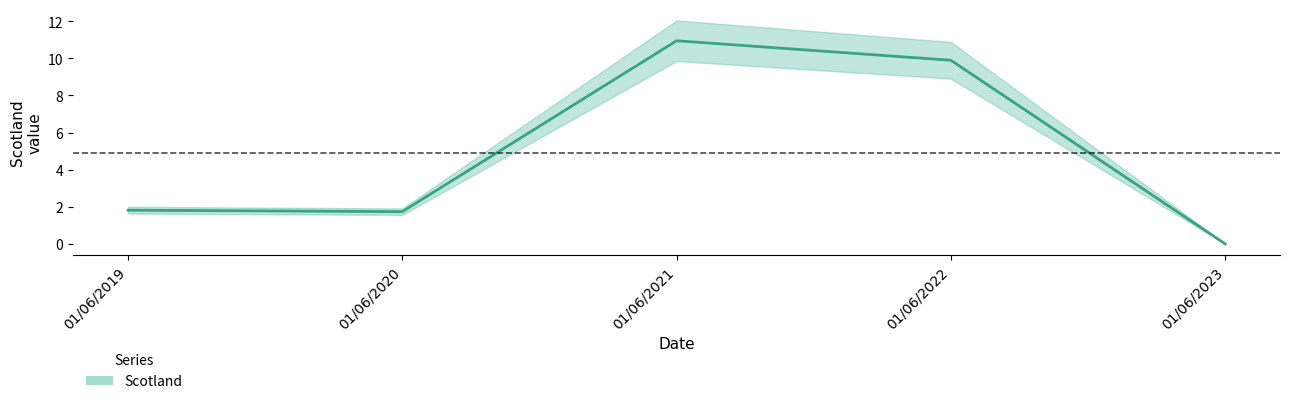

Rank the categories by value from lowest to highest.

01/06/2023, 01/06/2020, 01/06/2019, 01/06/2022, 01/06/2021